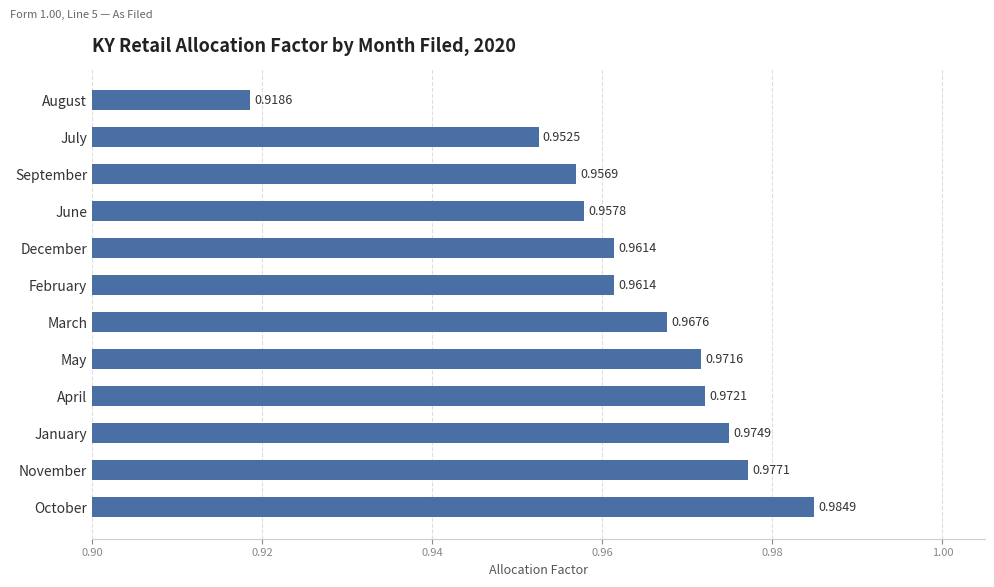

Count the number of data series in this chart.

1